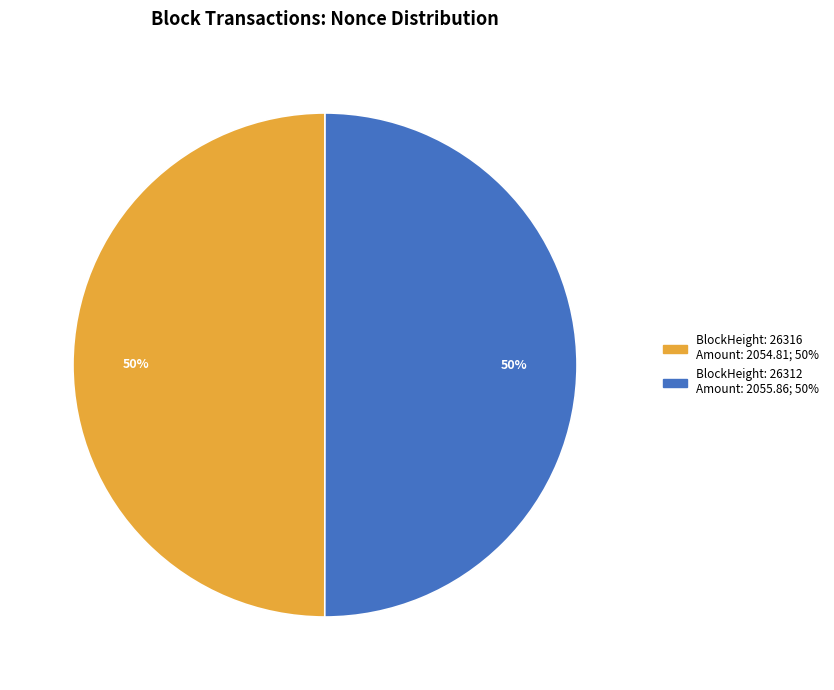

To the nearest percent, what is the average slice percentage?

50%